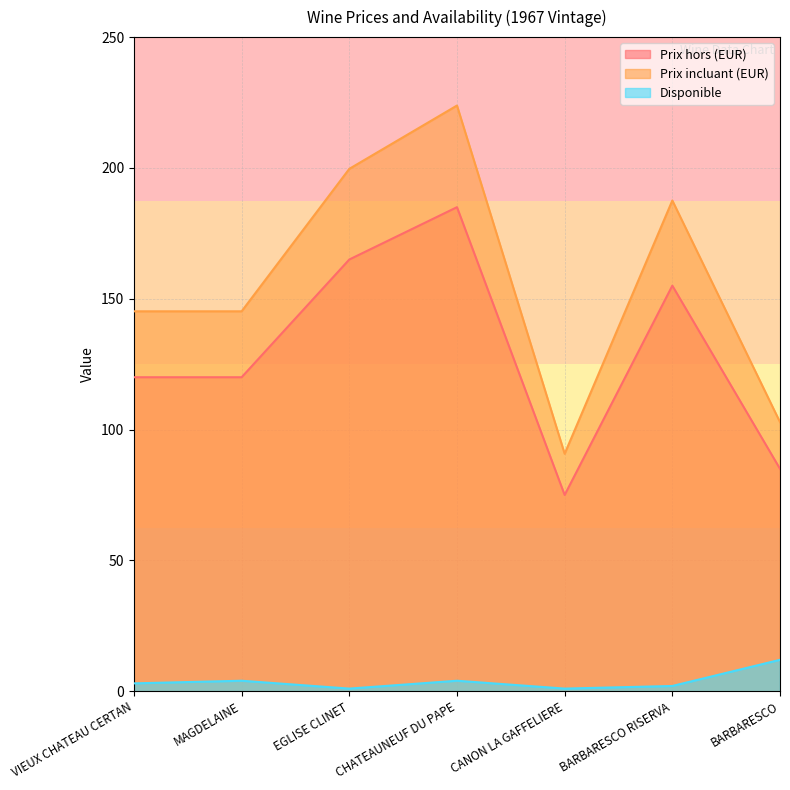

List the series in order of their peak value, highest first.

Prix incluant (EUR), Prix hors (EUR), Disponible